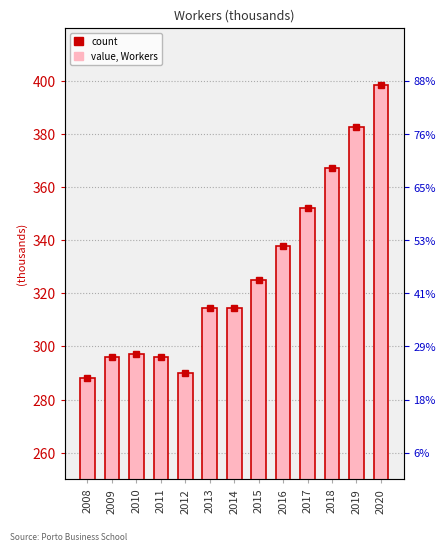

True or false: Workers has a value of 494.3 at 2013.

False